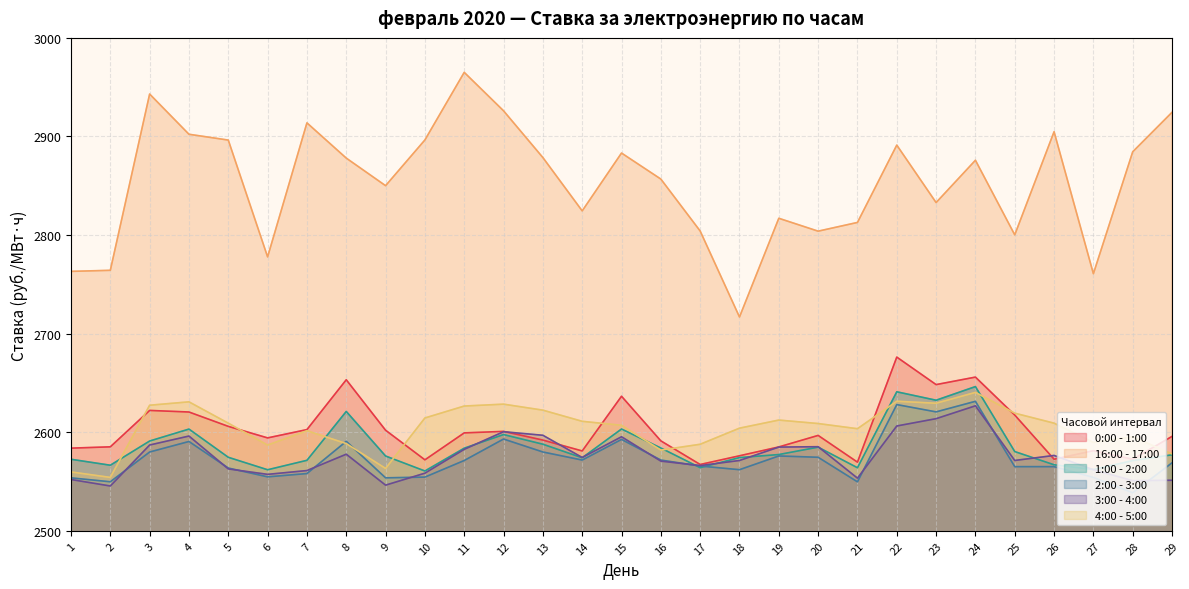

Between 25 and 16, which is larger?

25